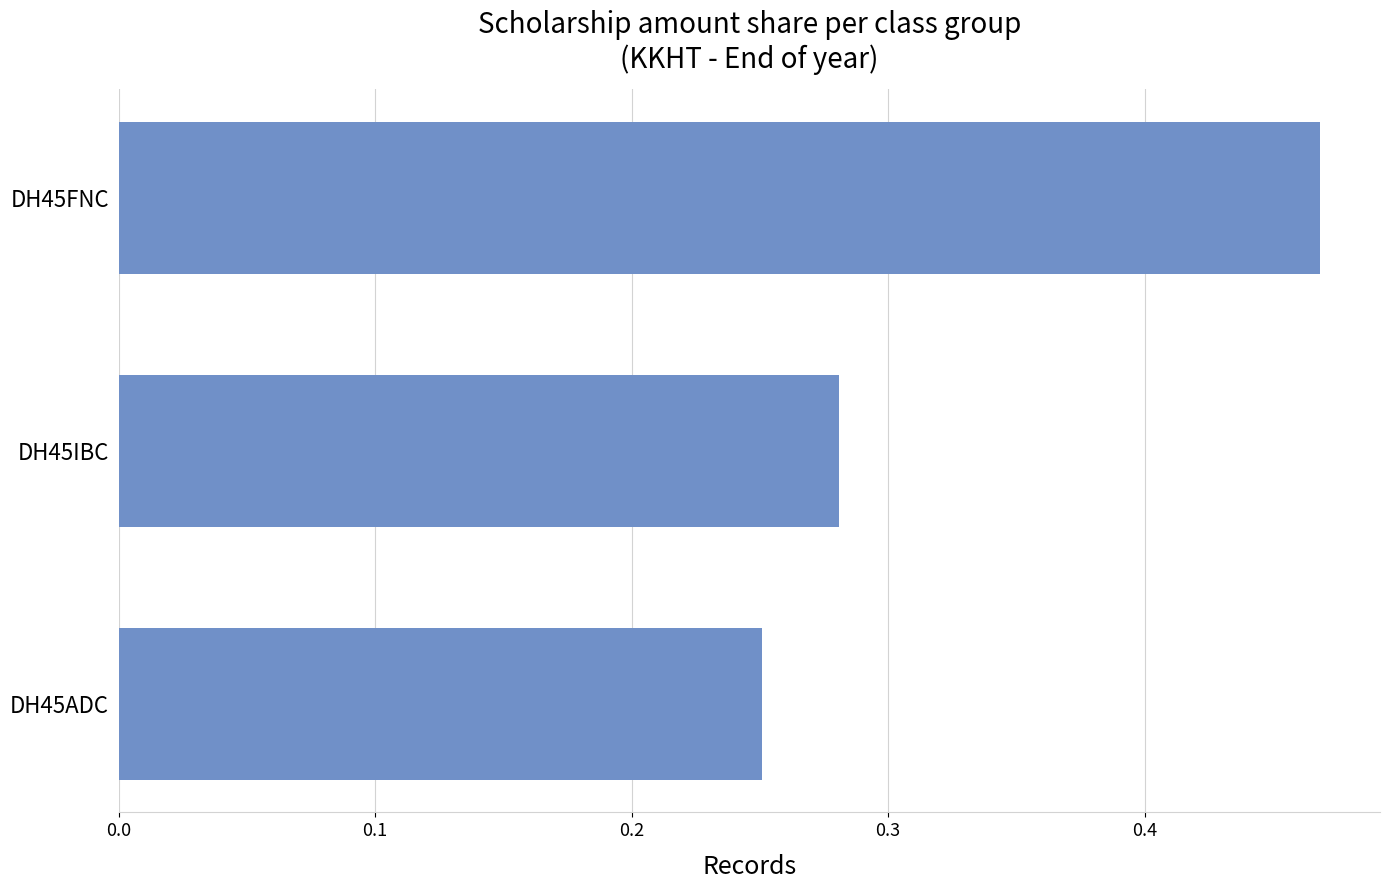

Between DH45ADC and DH45FNC, which is larger?

DH45FNC